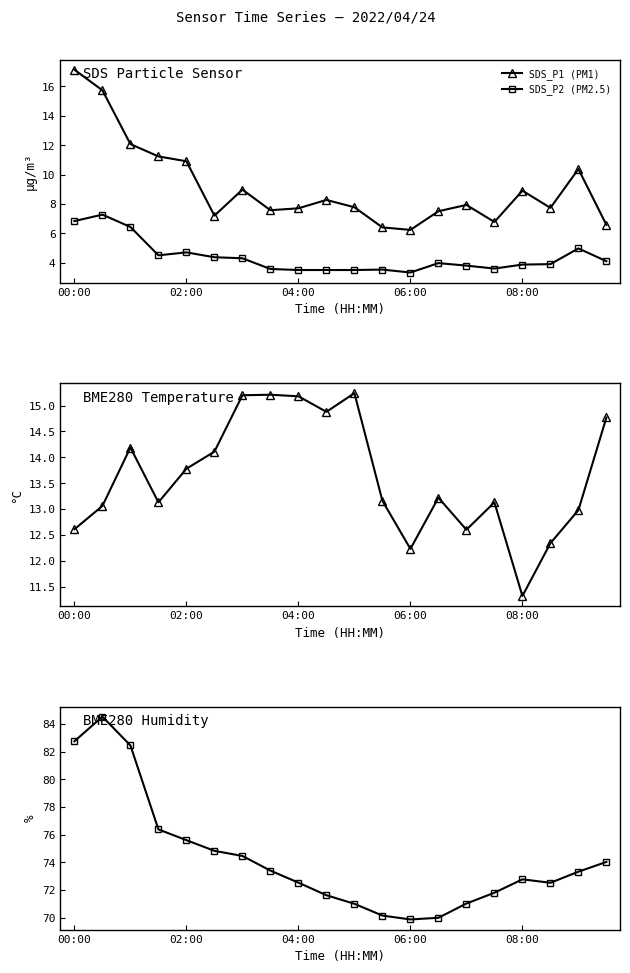

At which label does SDS_P1 (PM1) first exceed 7?

00:00